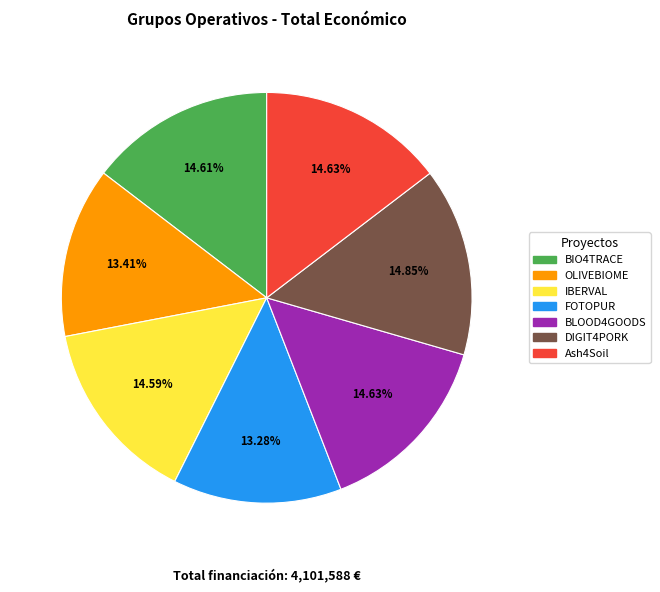

What is the ratio of the value at FOTOPUR to the value at IBERVAL?

0.9